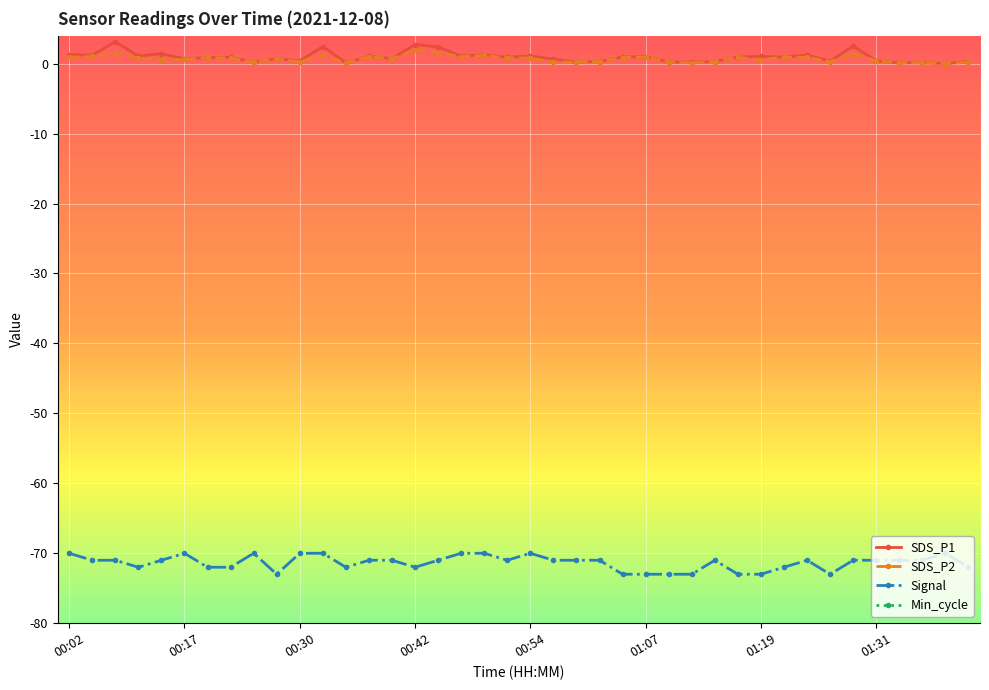

What is the maximum value for SDS_P2?

1.9